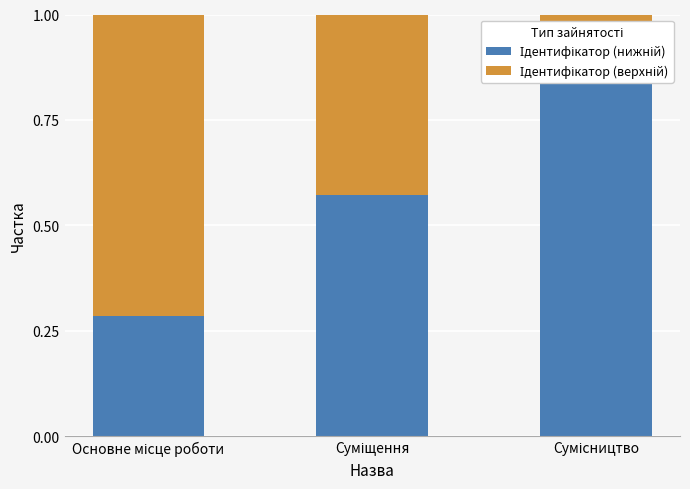

At which category is the sum across all series the highest?

Основне місце роботи